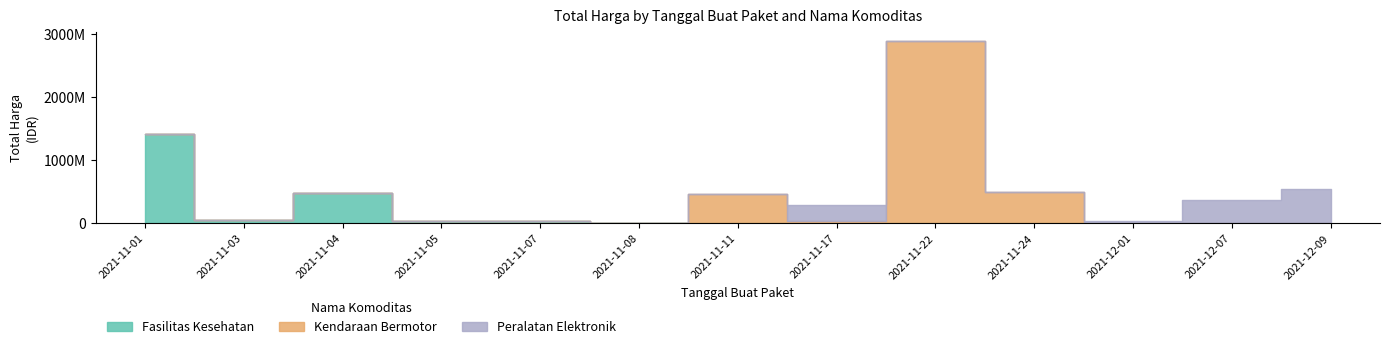

What are all the series names shown in the legend?

Fasilitas Kesehatan, Kendaraan Bermotor, Peralatan Elektronik